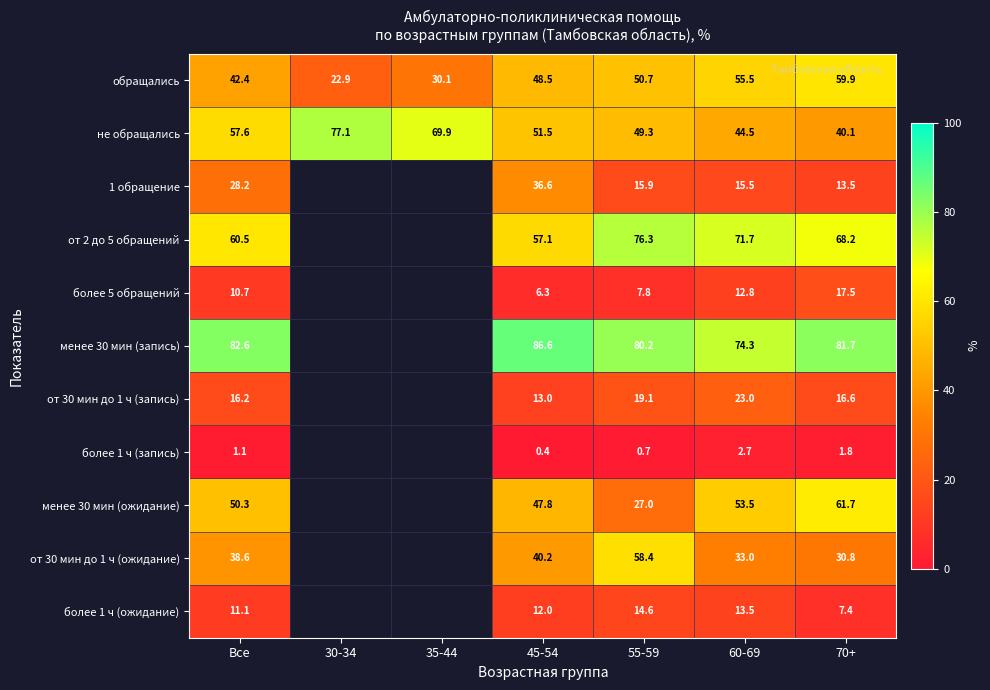

At how many categories does at least one series exceed 1?

7